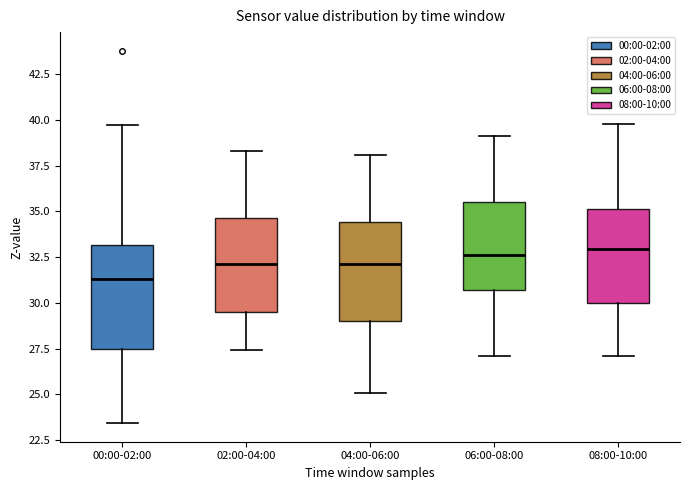

Where does the lower whisker of the box for 02:00-04:00 end on the y-axis? The values are not printed on the chart, so give them approximately, as read against the axis.

27.5